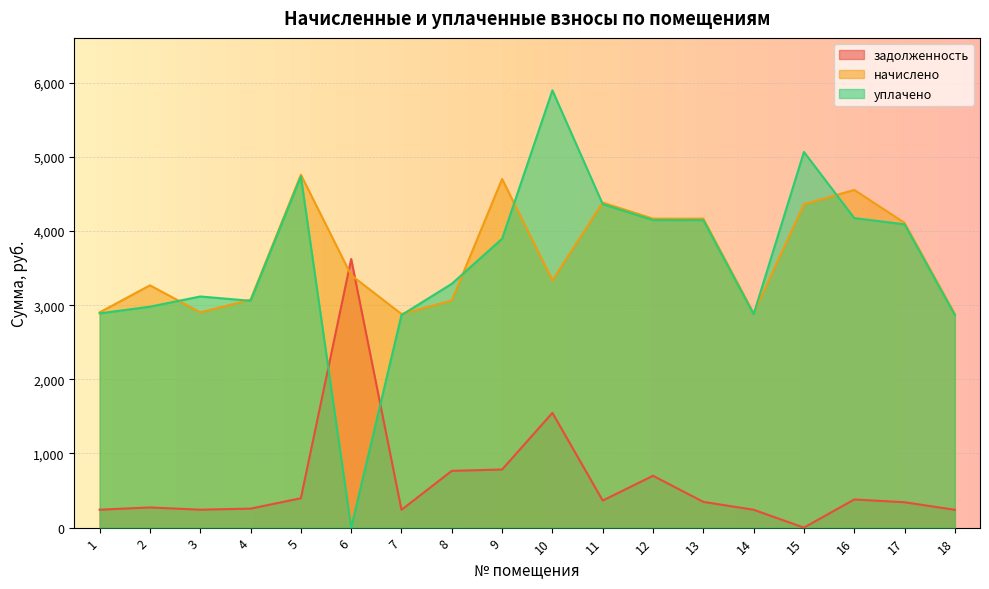

What is the value of the начислено point at the 2nd from the left?

3268.3